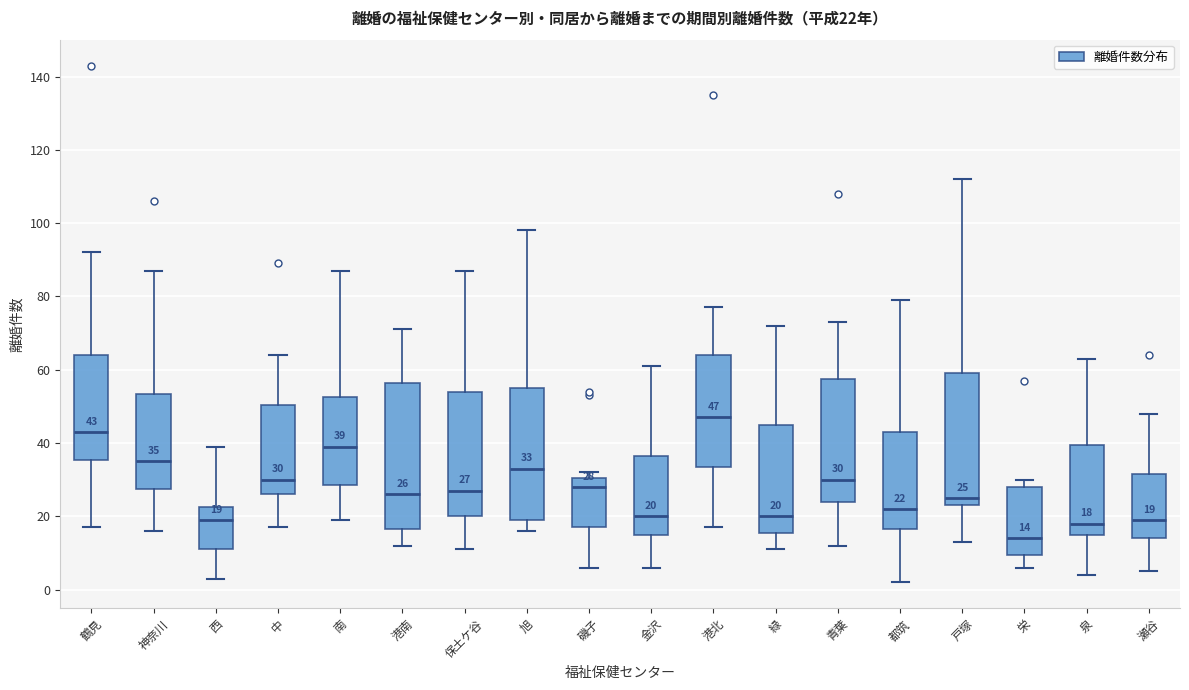

Which box is the tallest, from its lower edge to its upper edge?

港南